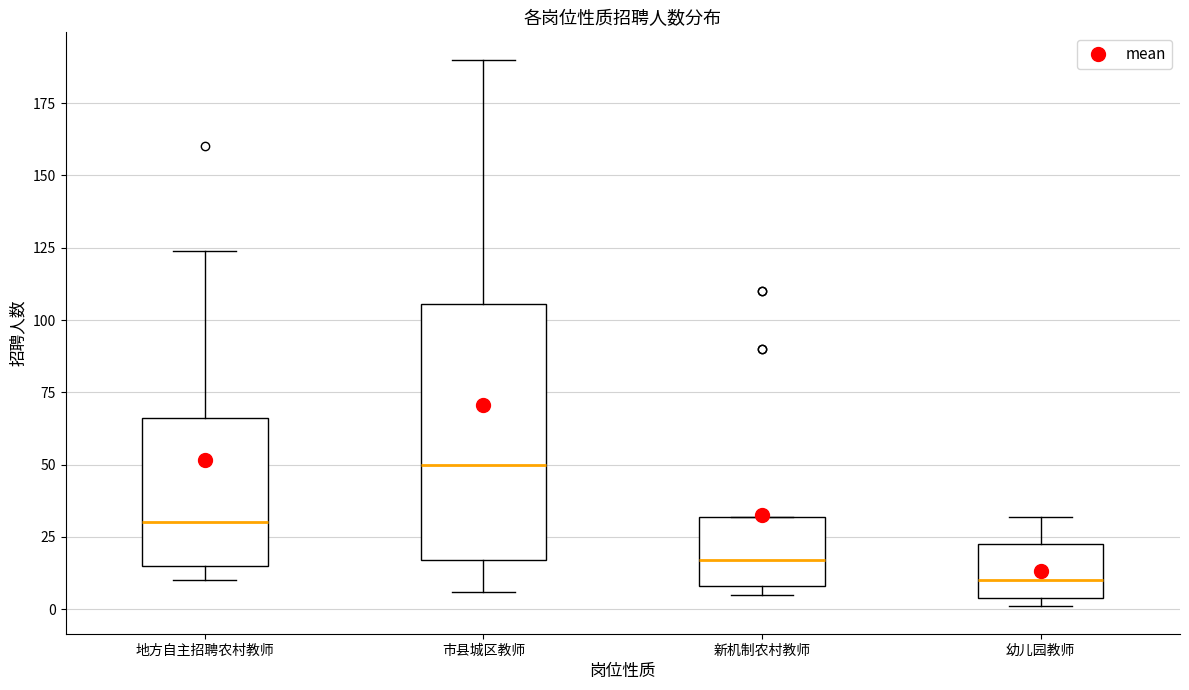

Which box's median line is the lowest?

幼儿园教师